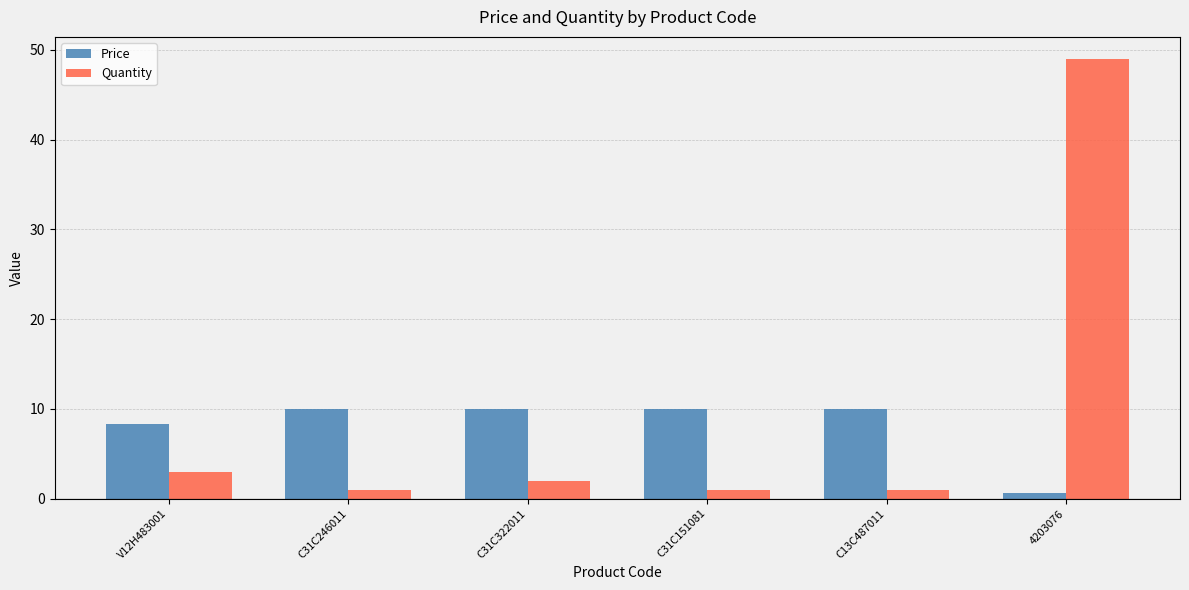

How many distinct data groups are displayed?

2